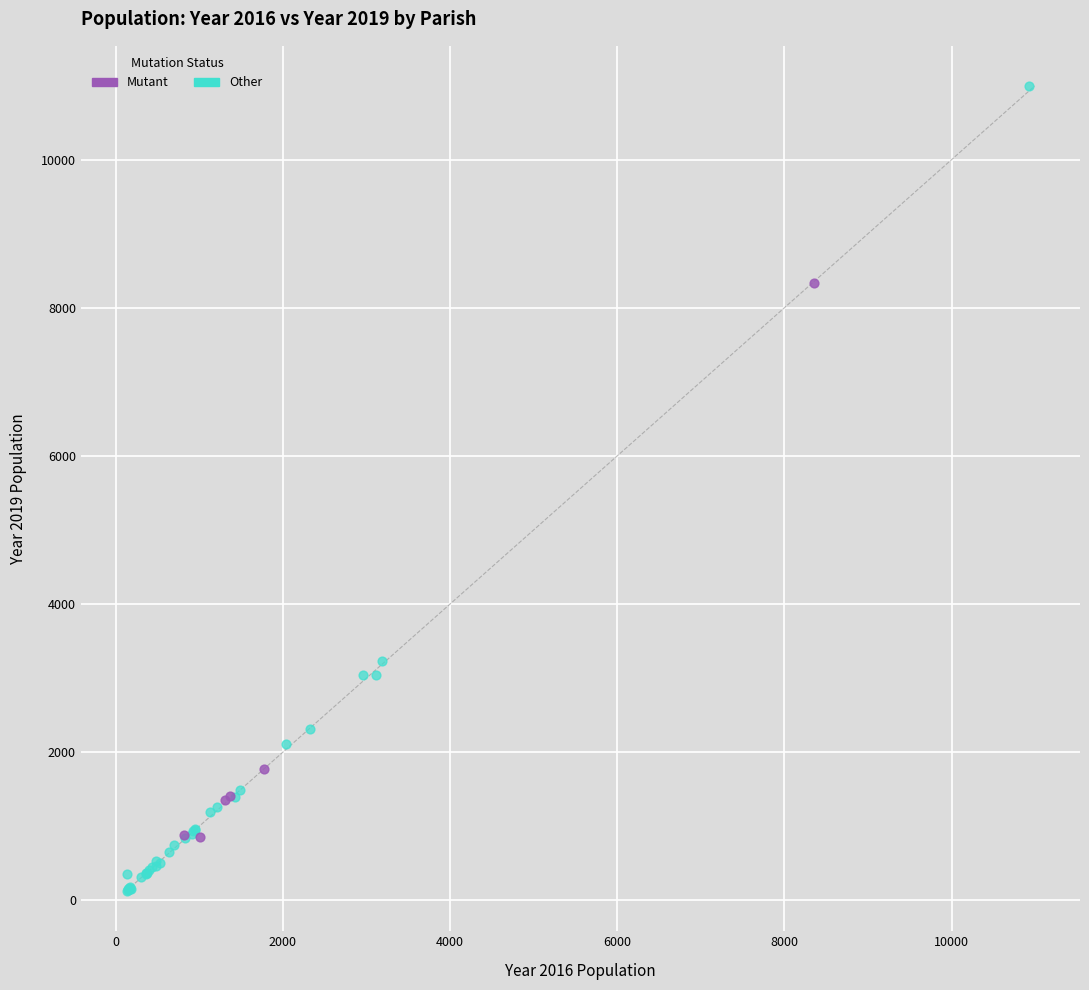

What are all the series names shown in the legend?

Mutant, Other